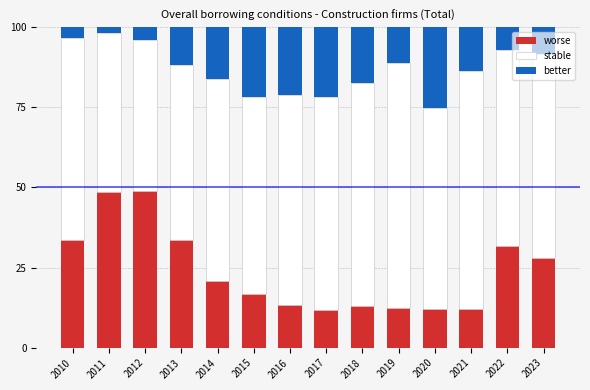

What is the approximate value of worse at 2022?

31.7